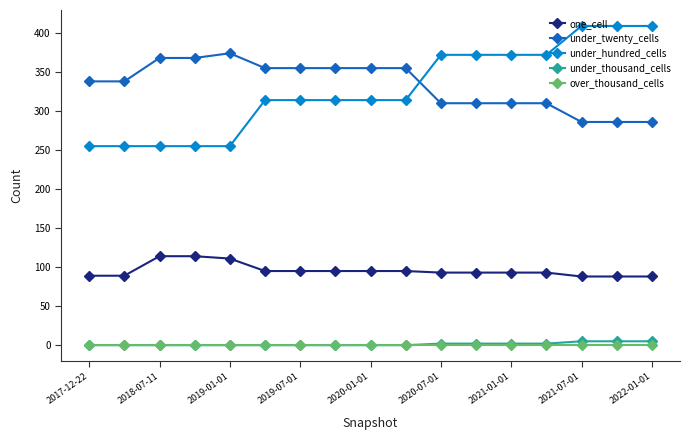

What is the lowest value of the under_hundred_cells series?

255